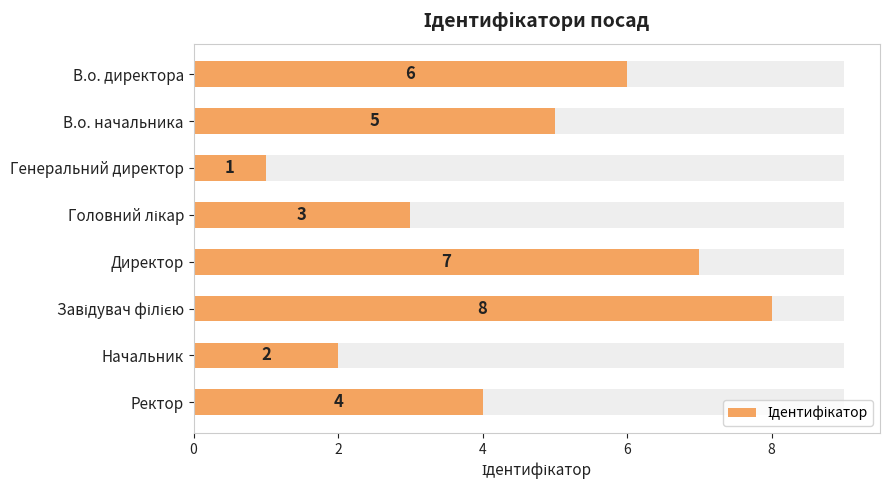

How many data points are less than 5?

4